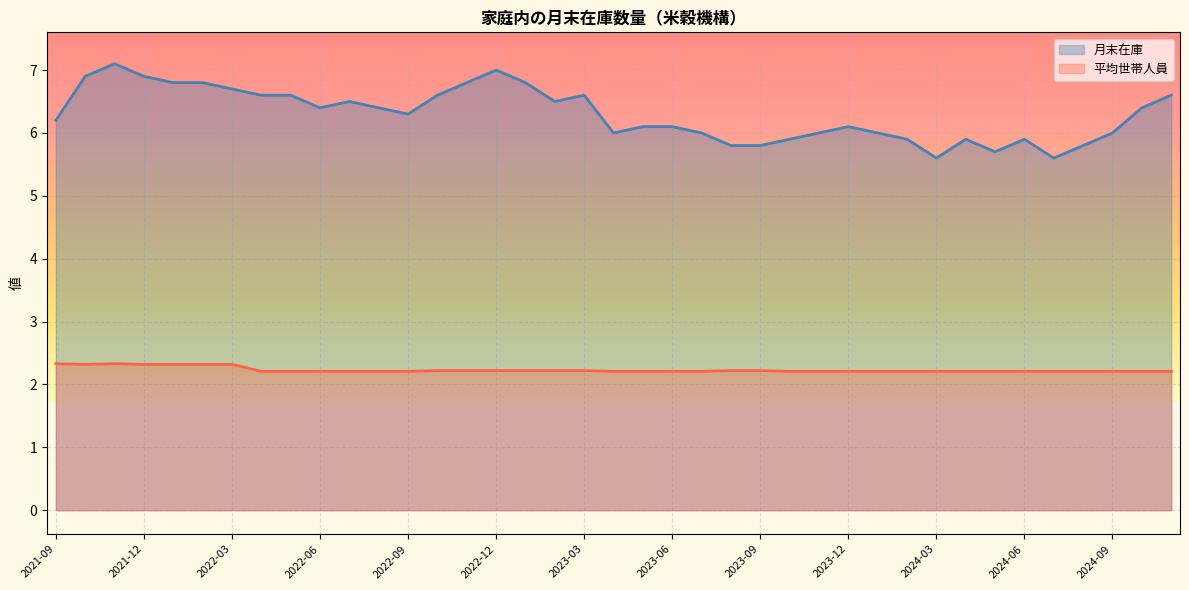

Between 2022-08 and 2022-06, which series saw the biggest shift?

月末在庫